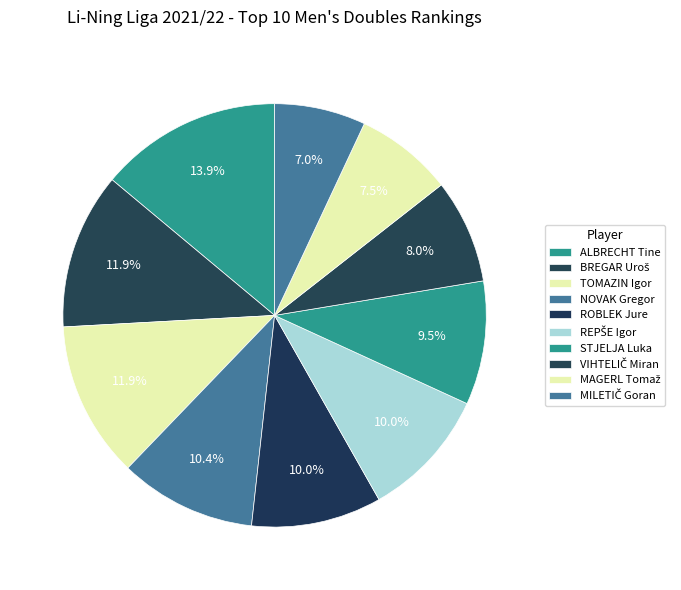

Rank the categories by value from highest to lowest.

ALBRECHT Tine, BREGAR Uroš, TOMAZIN Igor, NOVAK Gregor, ROBLEK Jure, REPŠE Igor, STJELJA Luka, VIHTELIČ Miran, MAGERL Tomaž, MILETIČ Goran